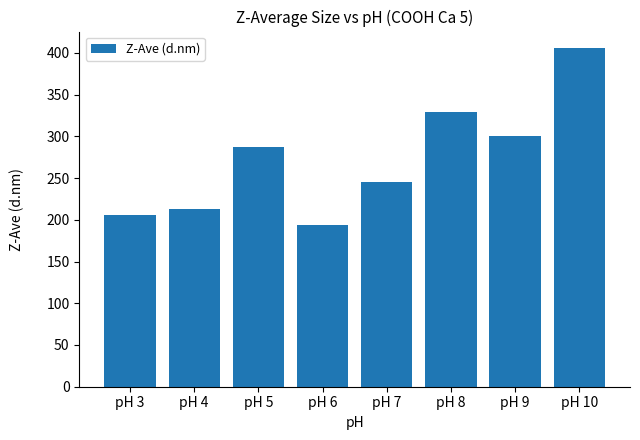

Where is the data nearest to the value 299?

pH 9